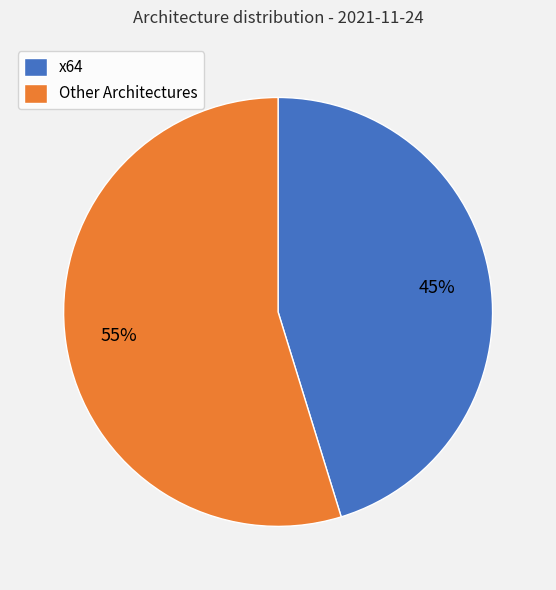

What percentage is the x64 slice, to the nearest percent?

45%